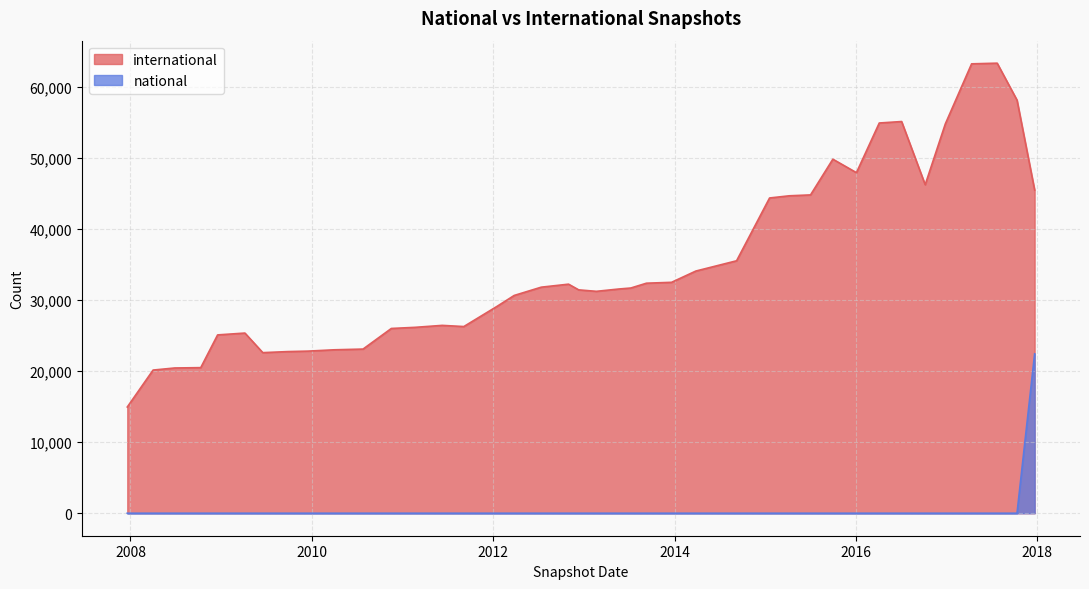

True or false: national and international intersect in this chart.

False